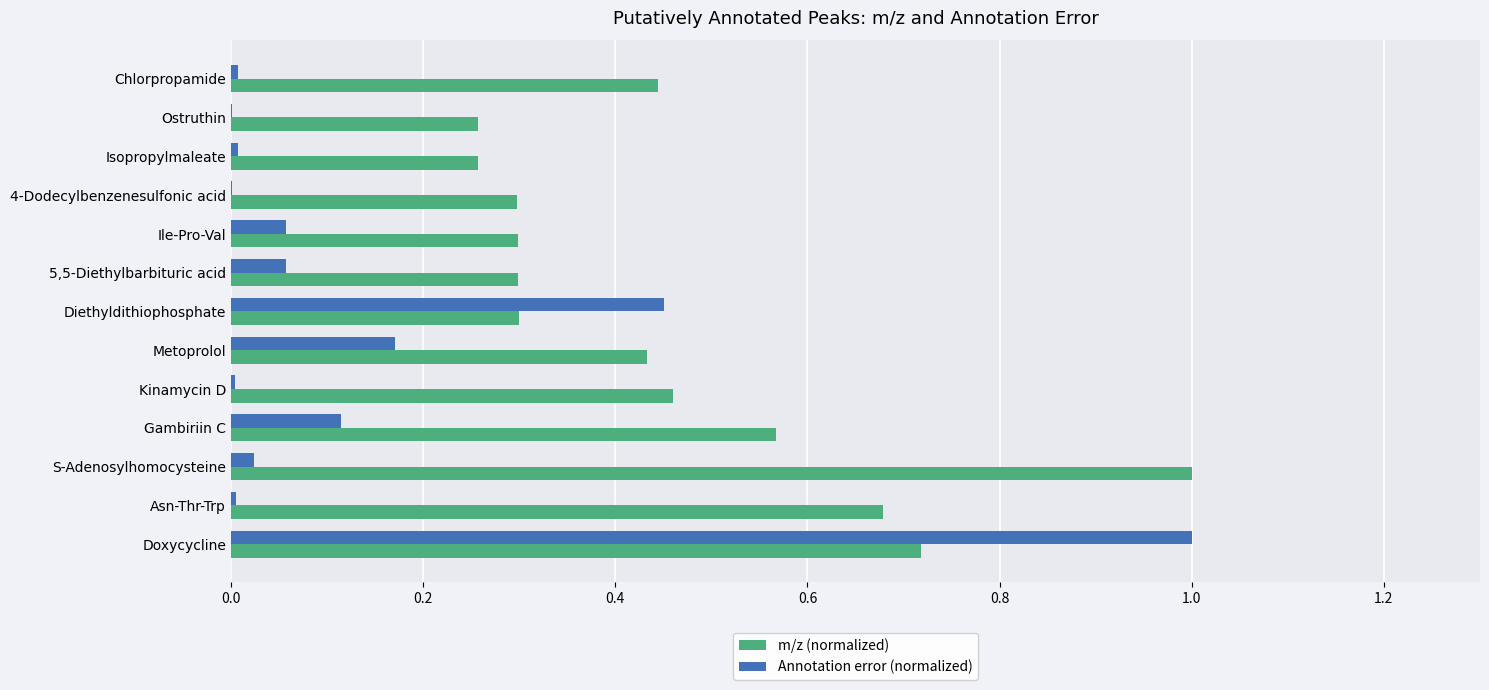

What is the sum of all m/z (normalized) values?

6.0